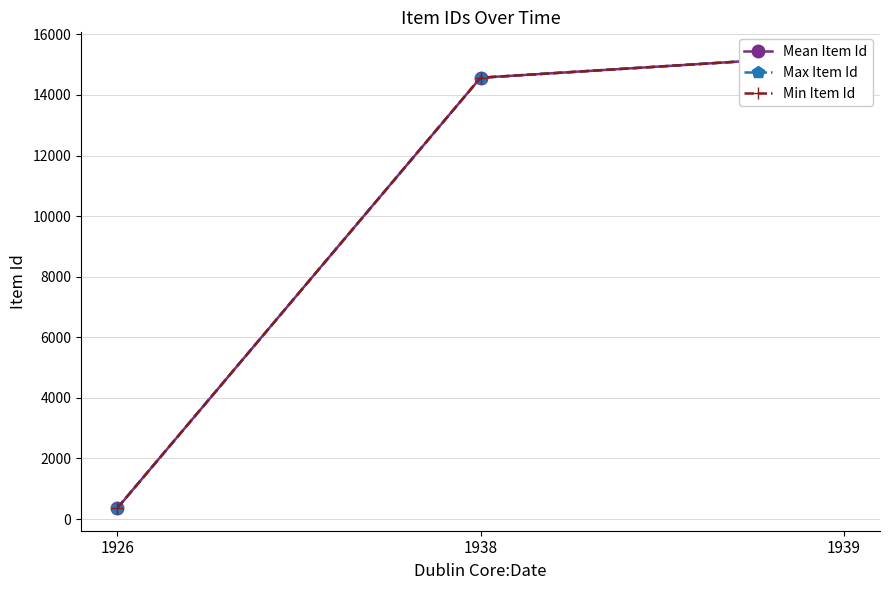

Reading right to left, list all the values displayed in this chart.

Mean Item Id: 15321	14570	362
Max Item Id: 15321	14570	362
Min Item Id: 15321	14570	362